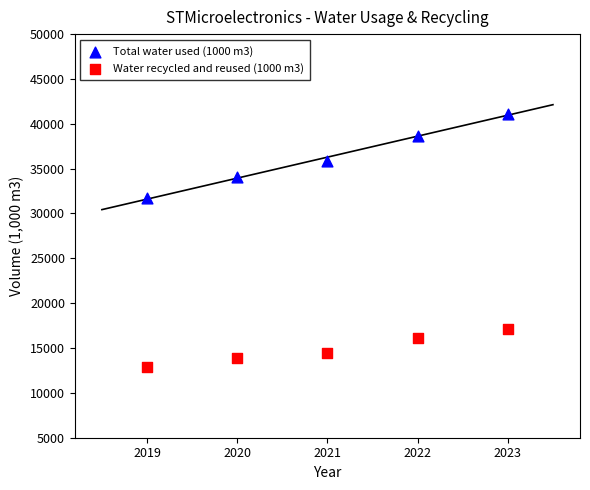

Which series contains the highest Y value?

Total water used (1000 m3)